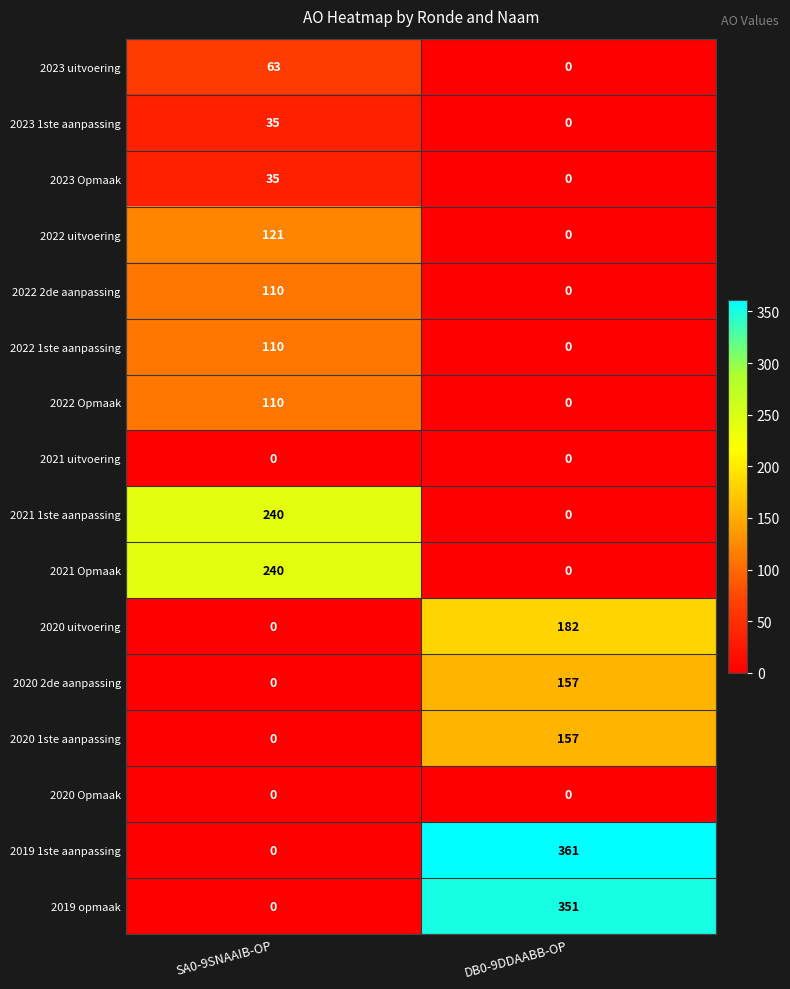

What is the sum of the 2020 uitvoering values at DB0-9DDAABB-OP and SA0-9SNAAIB-OP?

182